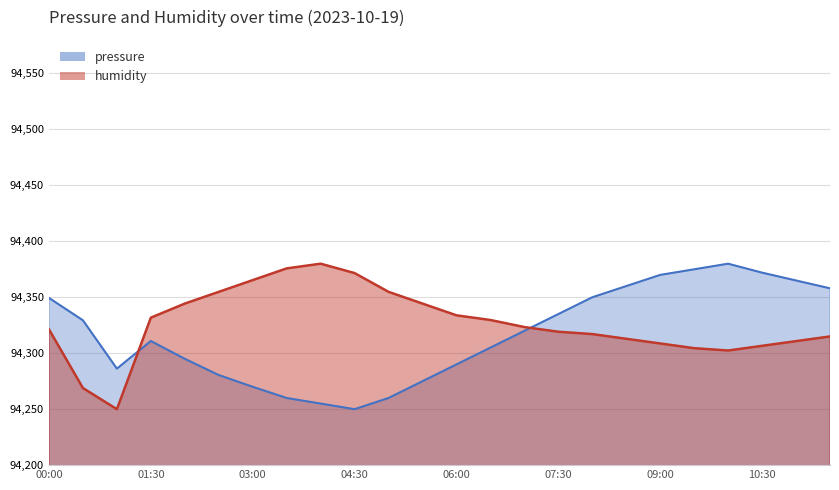

In pressure, how many points are lower than both neighbors (excluding endpoints)?

2